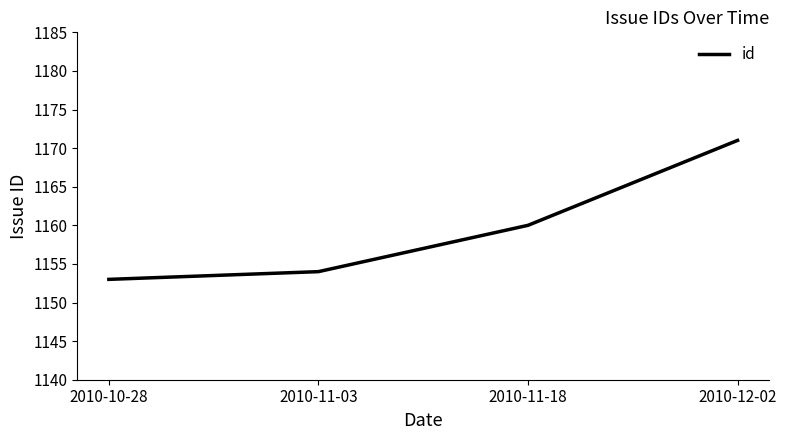

Where is the data nearest to the value 1162?

2010-11-18